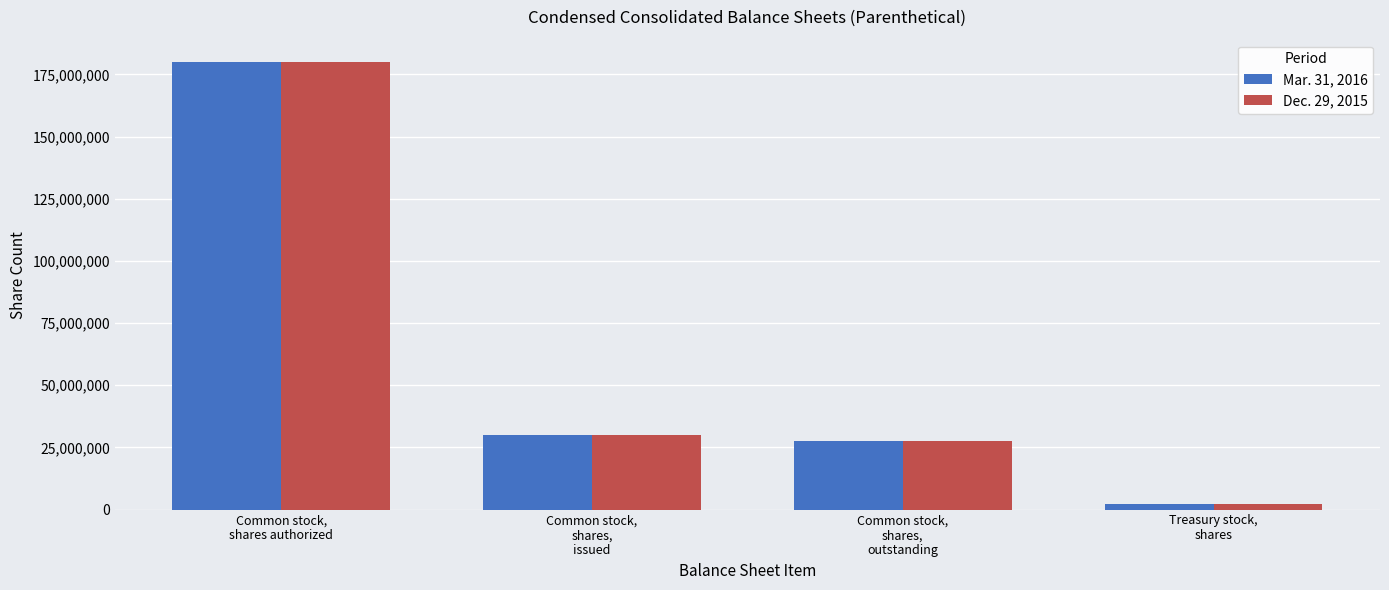

At which category is the sum across all series the highest?

Common stock,
shares authorized